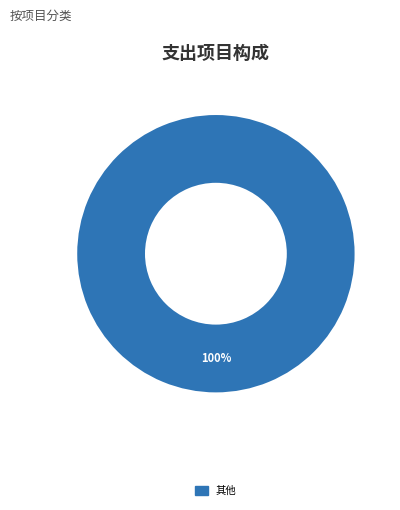

Does any single category account for the majority?

Yes